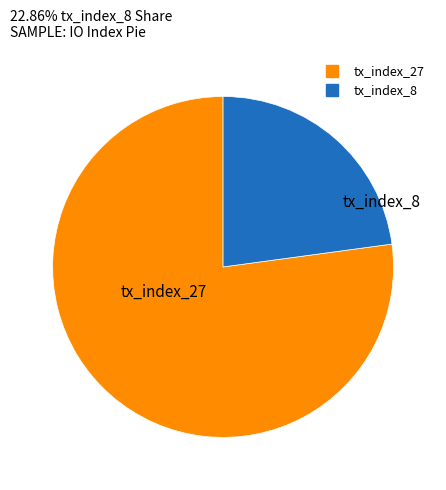

What is the ratio of the value at tx_index_27 to the value at tx_index_8?

3.4